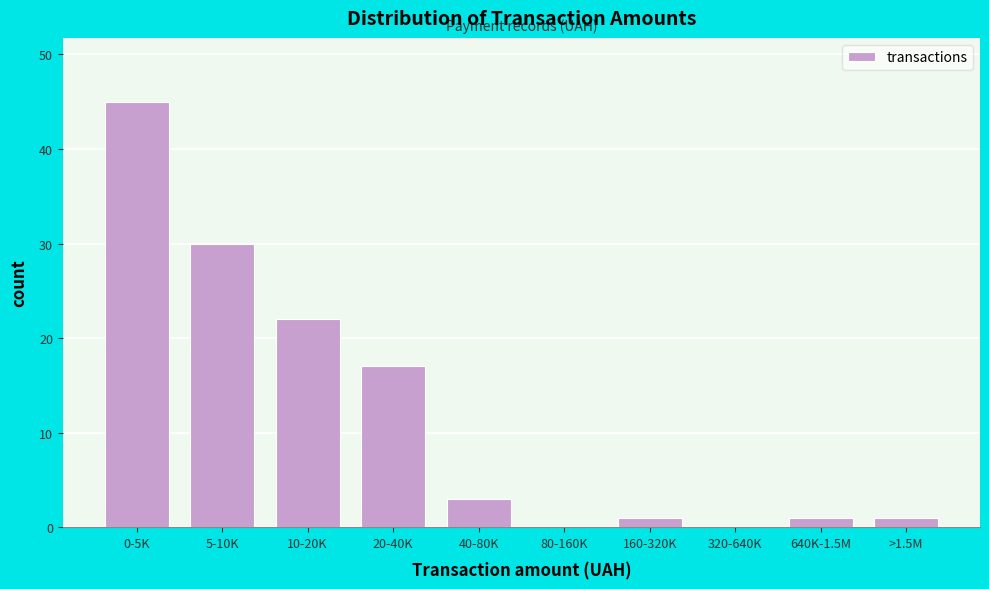

Reading left to right, list all the values displayed in this chart.

0-5K=45	5-10K=30	10-20K=22	20-40K=17	40-80K=3	80-160K=0	160-320K=1	320-640K=0	640K-1.5M=1	>1.5M=1